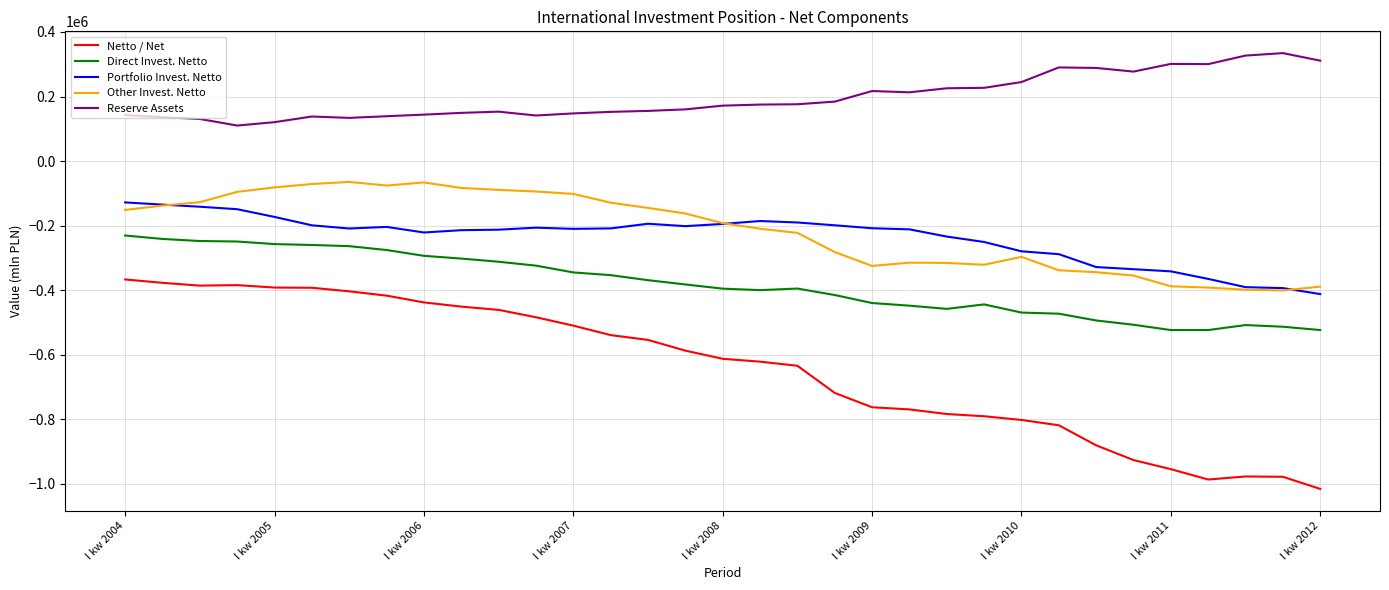

True or false: Reserve Assets has more than 1 points higher than both neighbors.

True